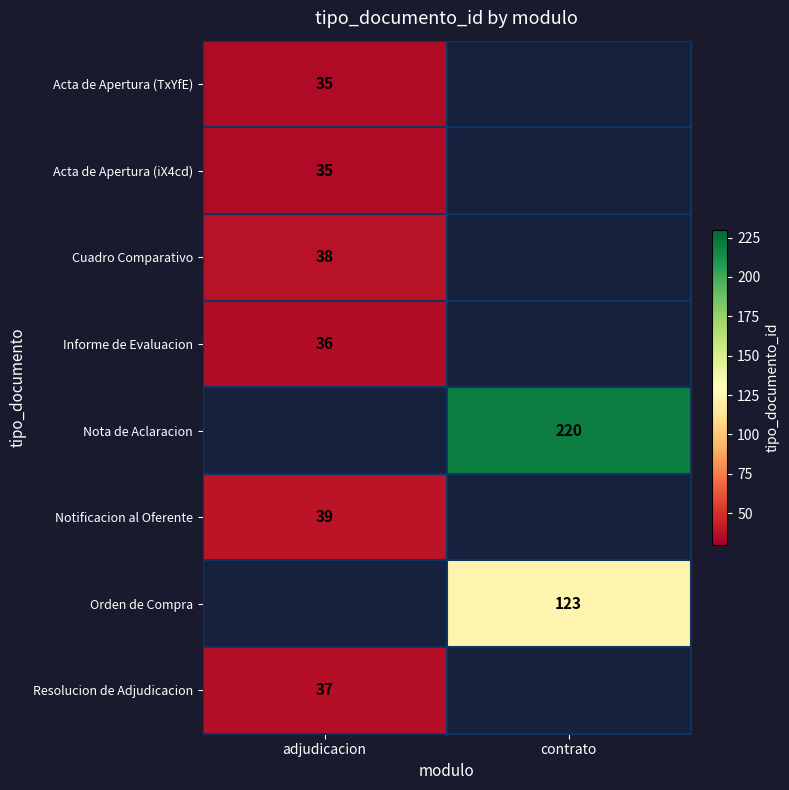

Is it true that Cuadro Comparativo equals 38 at adjudicacion?

True